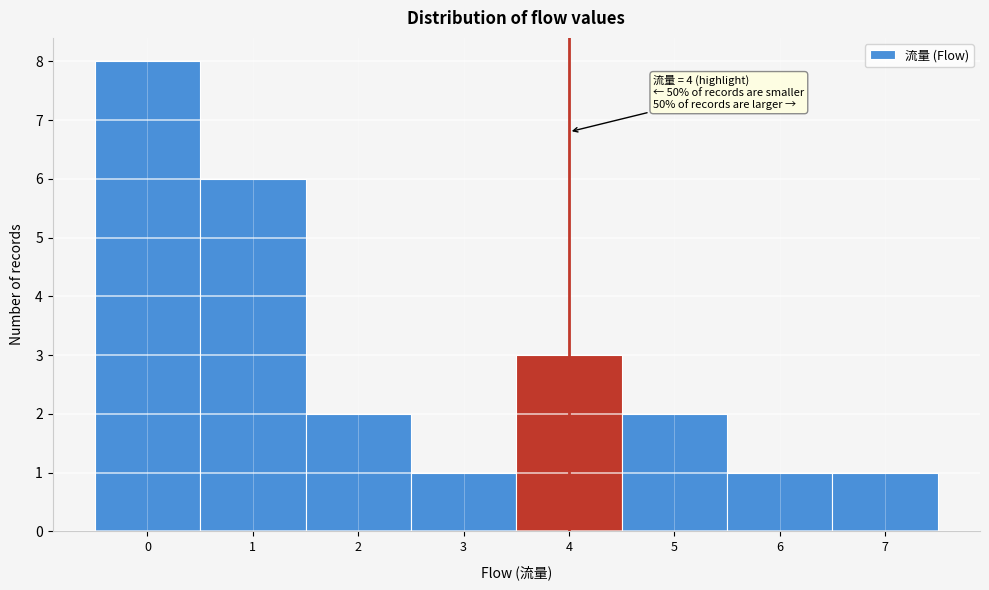

Over which range of the x-axis is the bar tallest?

-0.5 to 0.5